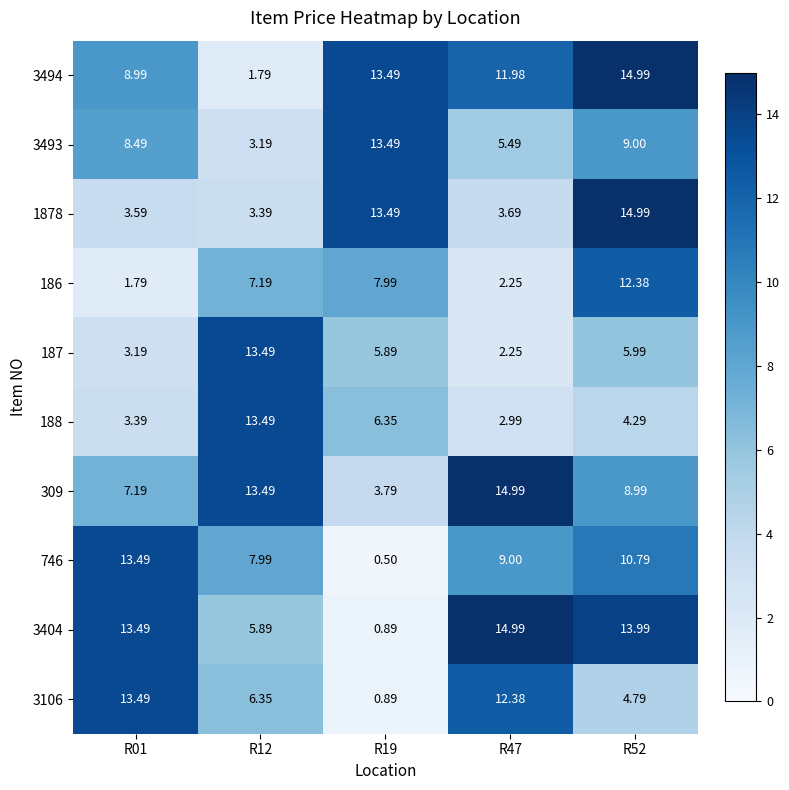

Is the value of 186 at R12 greater than the value of 3494 at R12?

Yes